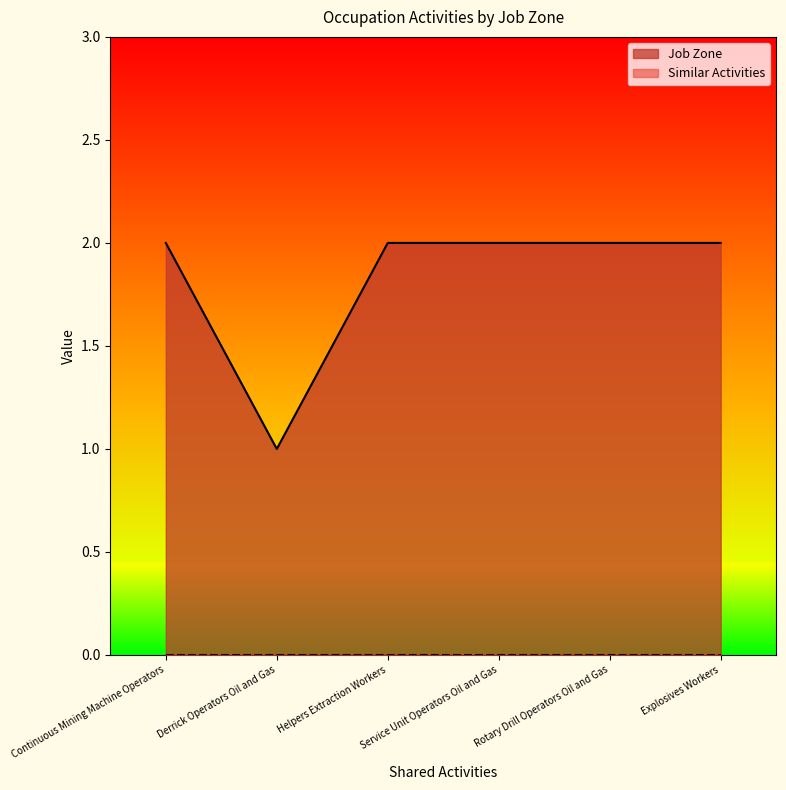

What position from the left is Helpers Extraction Workers?

3